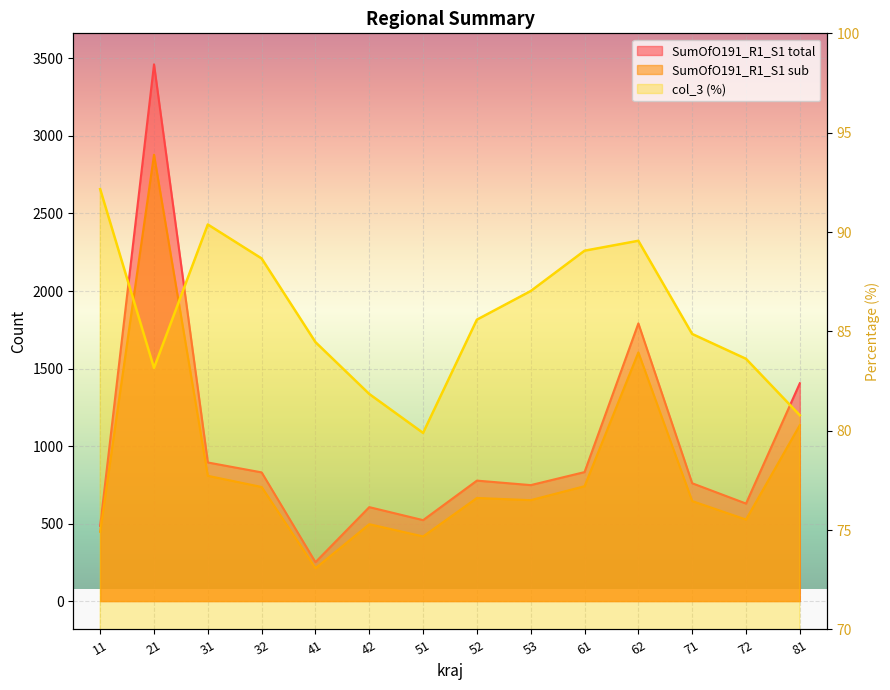

At which label is col_3 closest to 86?

52